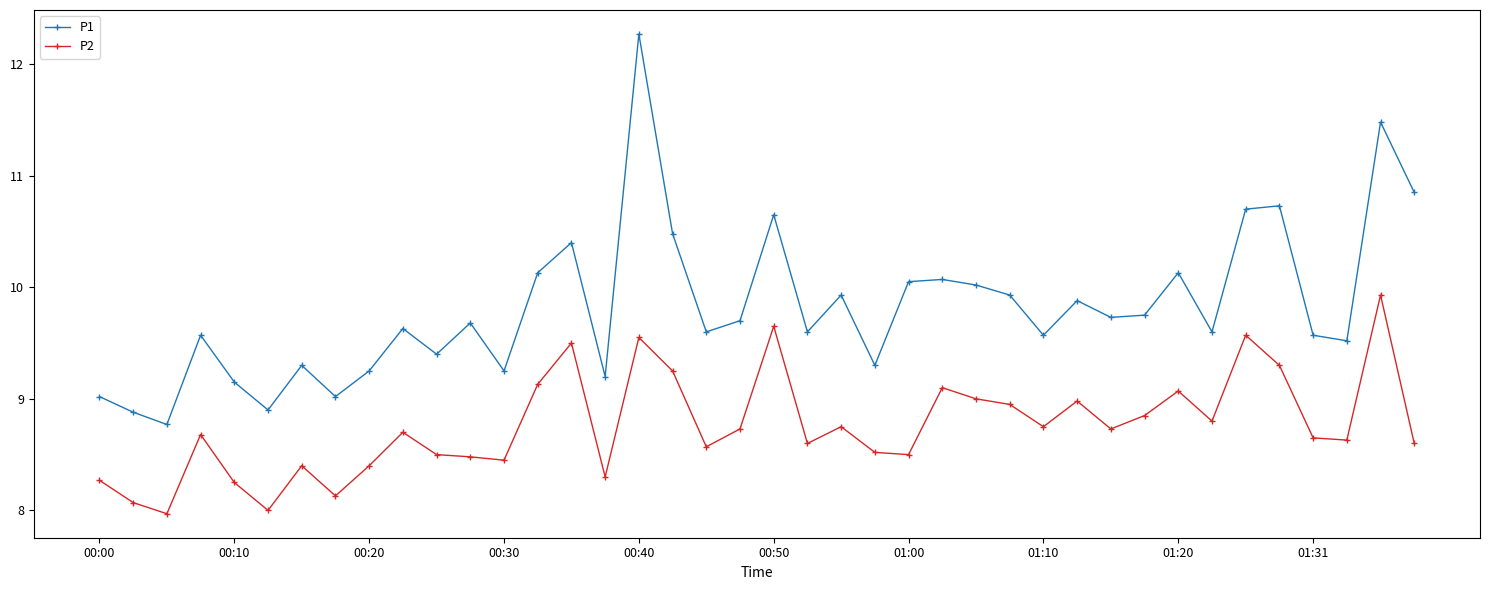

Which series has the largest total across all categories?

P1